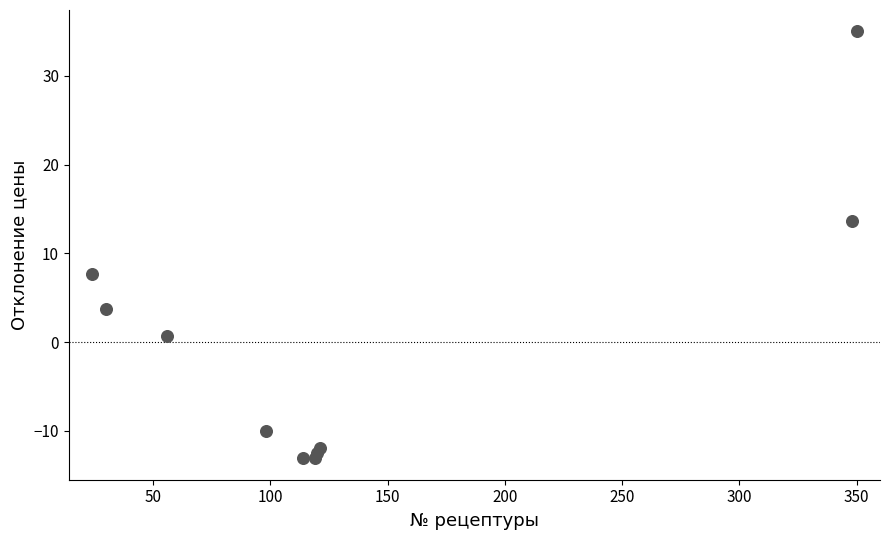

What Y value in the scatter plot is closest to 10?

7.7